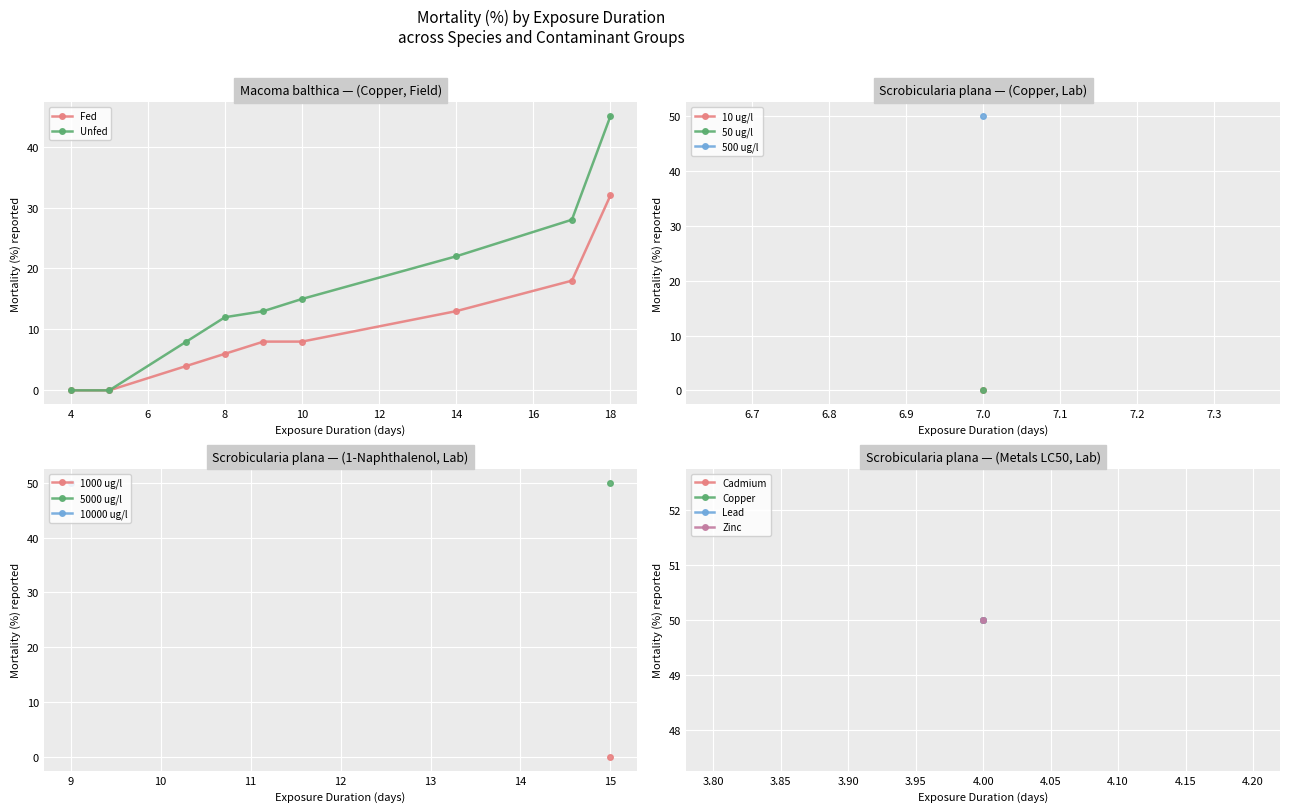

Which series has the largest total across all categories?

Unfed